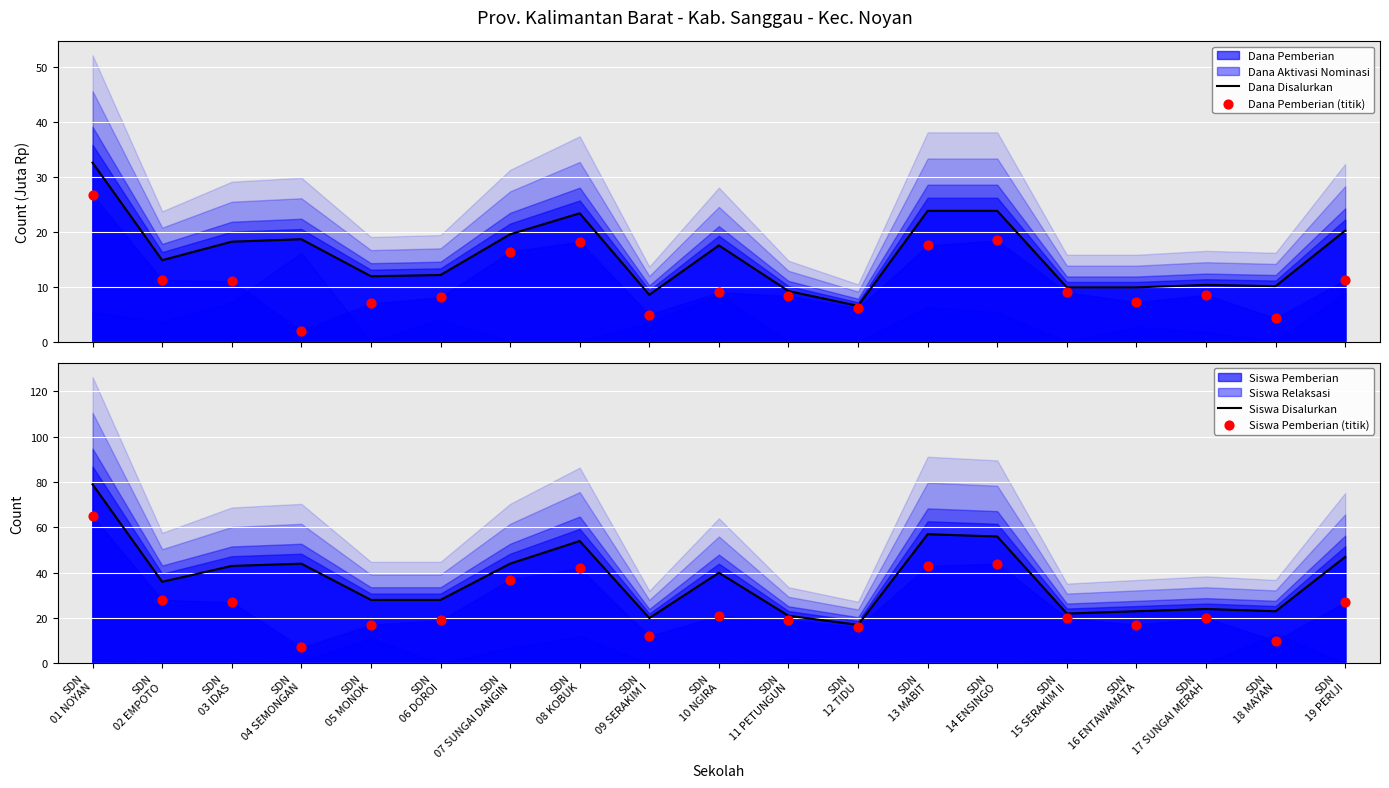

Which series has the largest total across all categories?

Siswa Disalurkan